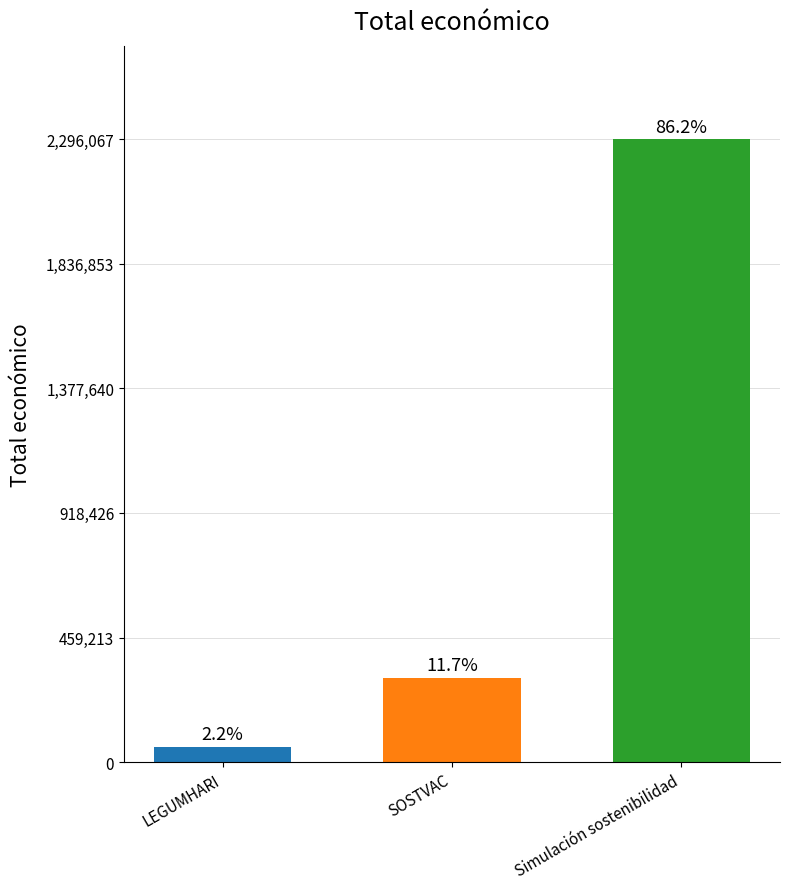

The value at SOSTVAC is 160769. True or false?

False